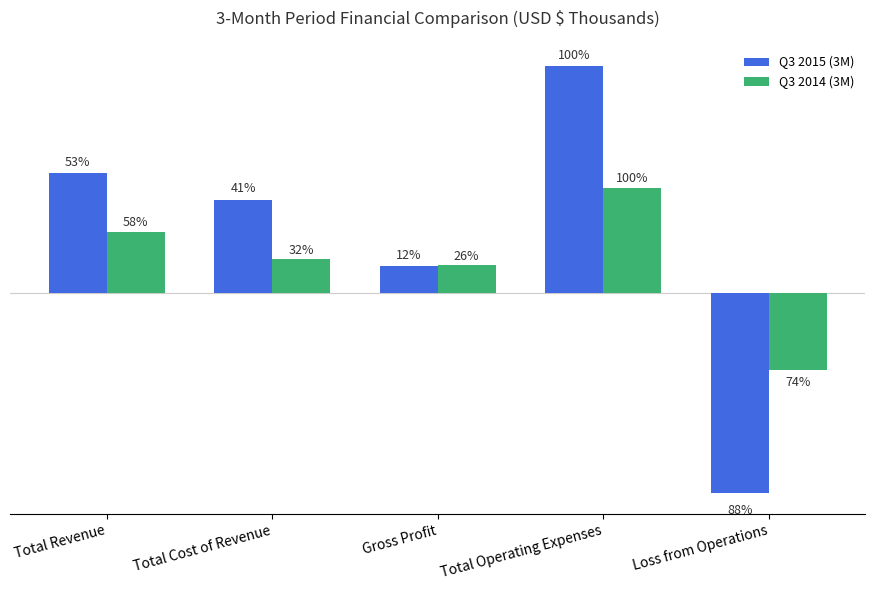

Is the value of Q3 2015 (3M) at Total Operating Expenses greater than the value of Q3 2014 (3M) at Loss from Operations?

Yes